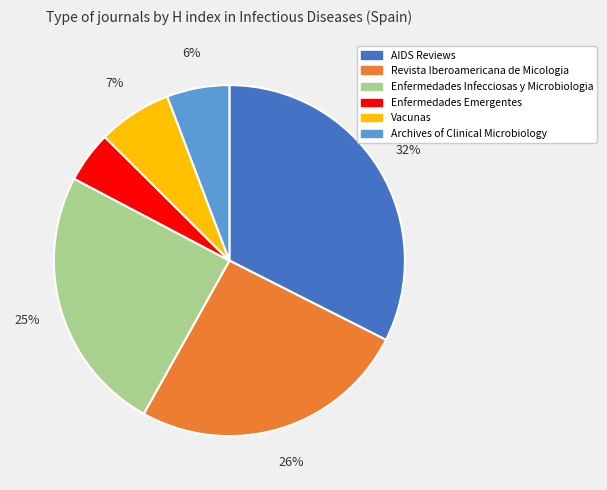

Between Revista Iberoamericana de Micologia and AIDS Reviews, which is larger?

AIDS Reviews